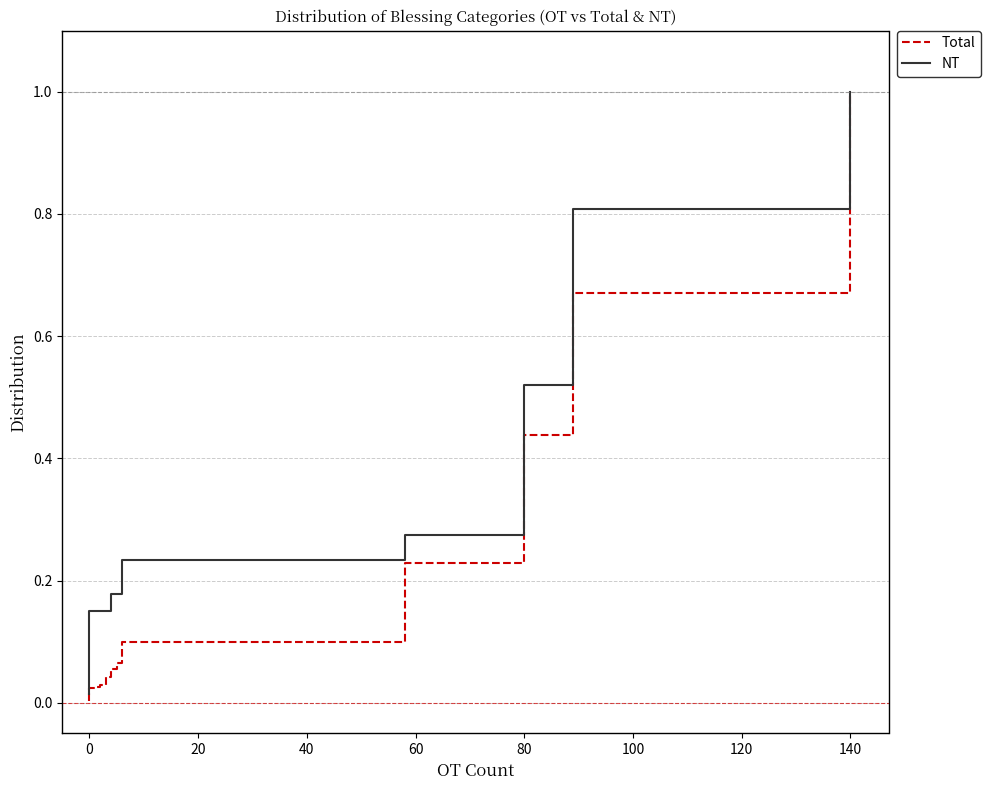

Does the chart display data point markers on the line(s)?

No